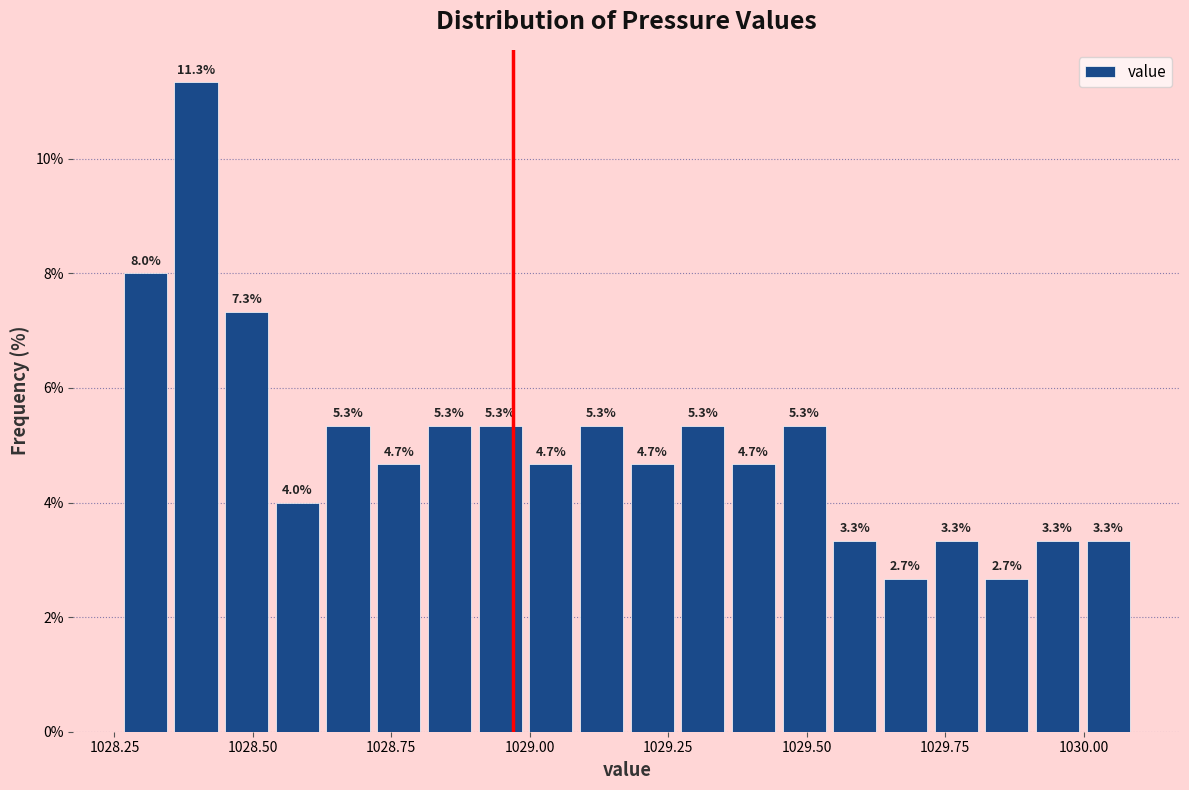

Around what value on the x-axis is the tallest bar? Give the approximate position of its centre, as read against the axis.

1028.40